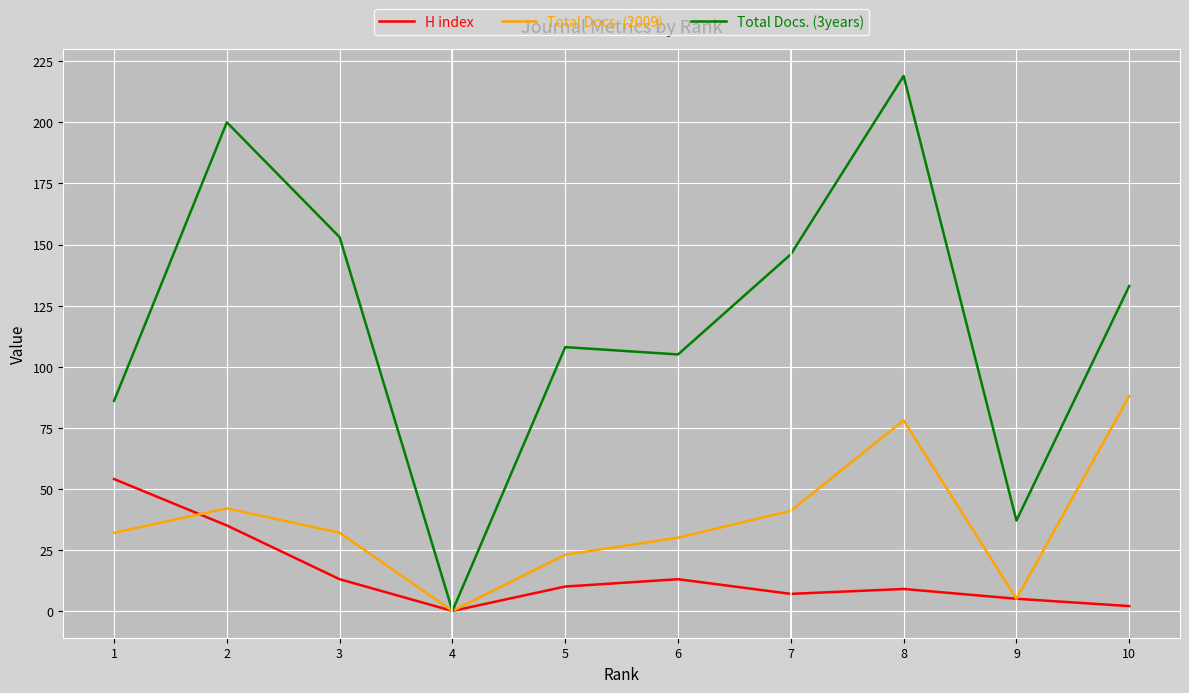

List the series in order of their overall mean, lowest first.

H index, Total Docs. (2009), Total Docs. (3years)